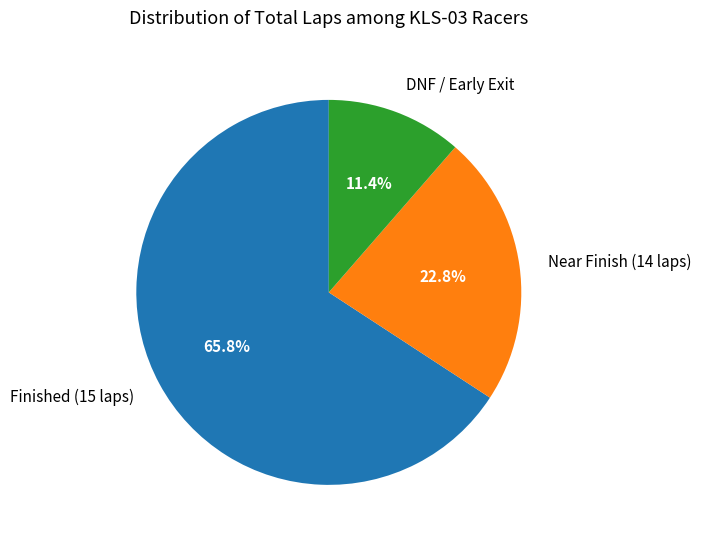

Is there any slice that represents more than half of the pie?

Yes